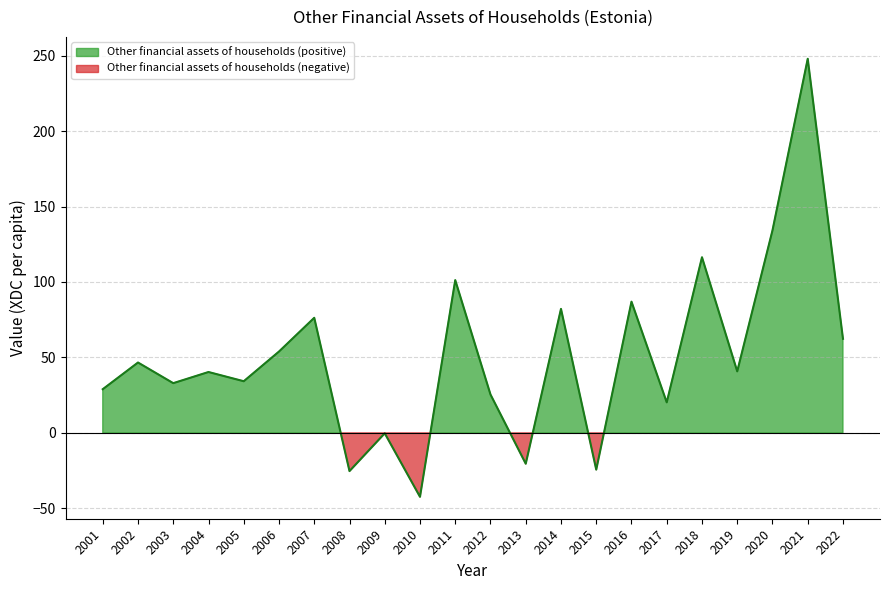

What is the change in value from 2001 to 2017?

-8.7